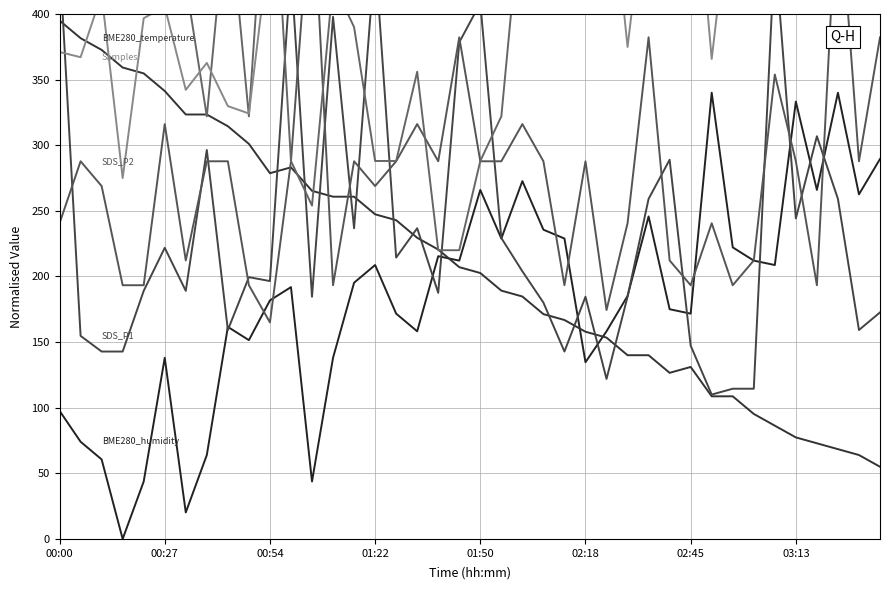

How many interior local valleys does the SDS_P2 series have?

11